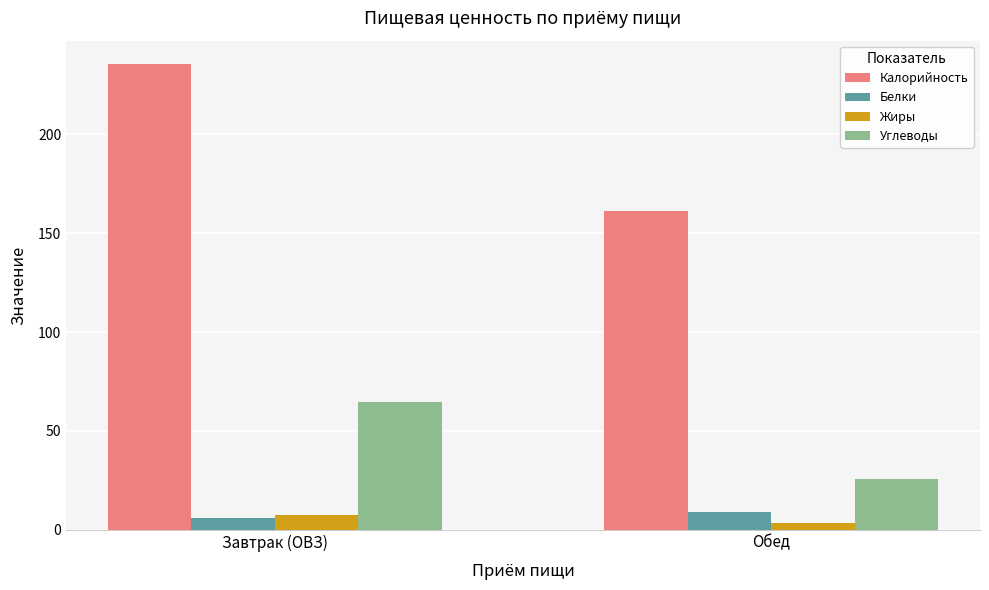

Which category has the lowest value across all series?

Обед